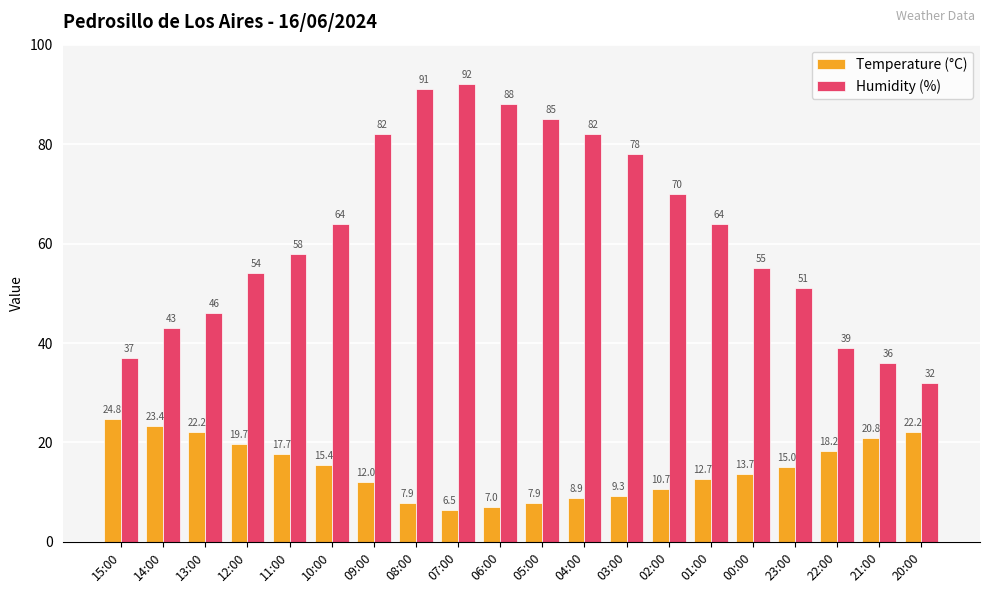

What is the sum of the Temperature (°C) values at 08:00 and 12:00?

27.6